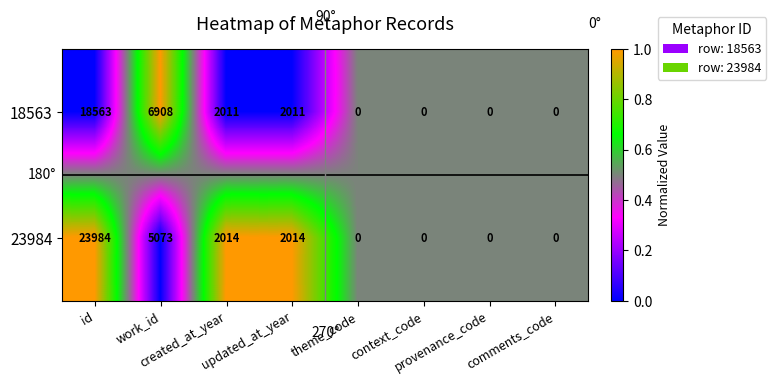

Which series has the largest total across all categories?

23984